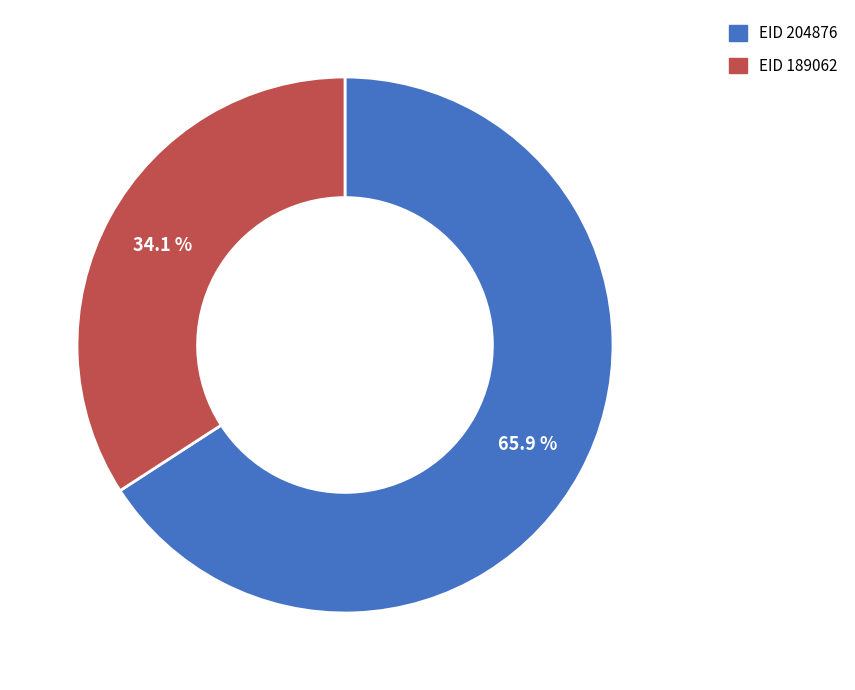

What percentage do EID 189062 and EID 204876 together represent?

100.0%